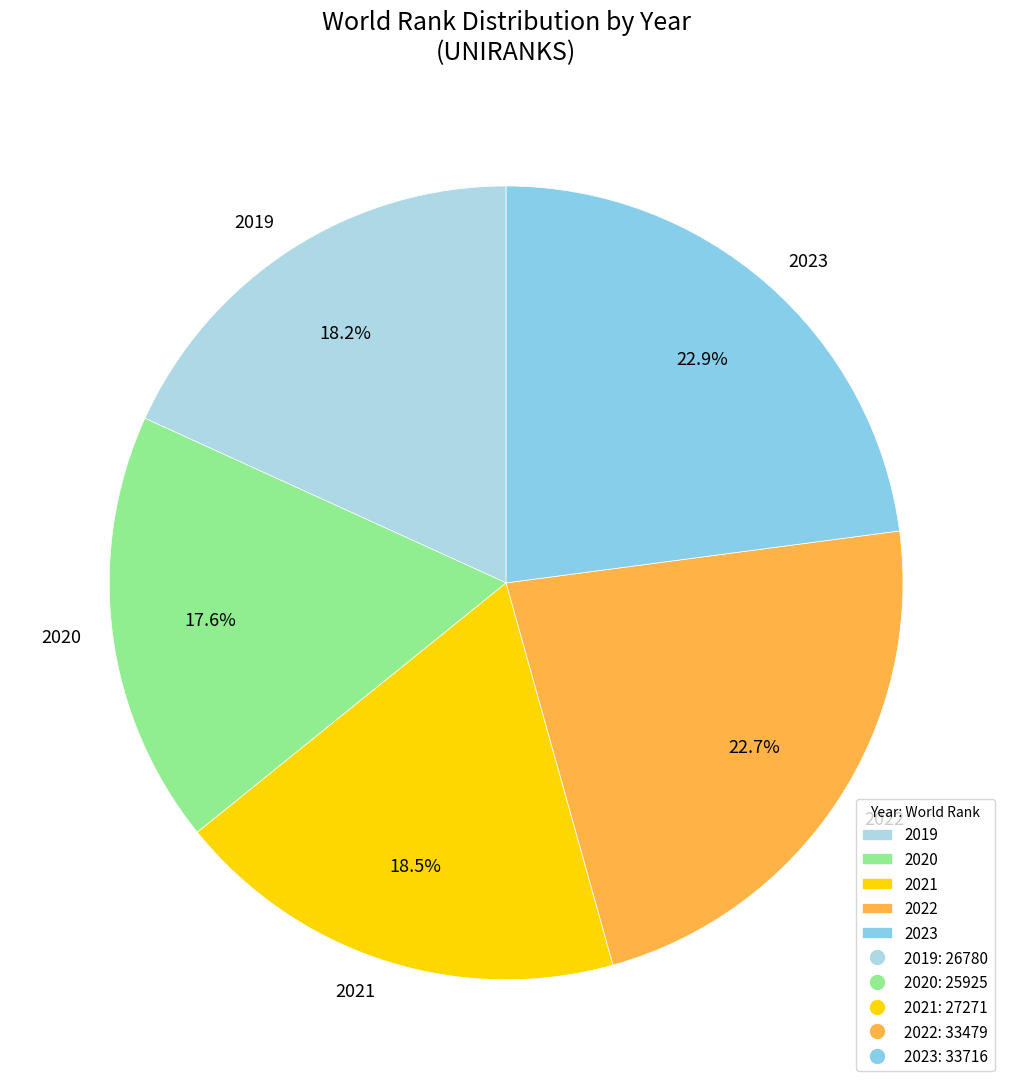

Between 2022 and 2020, which is larger?

2022